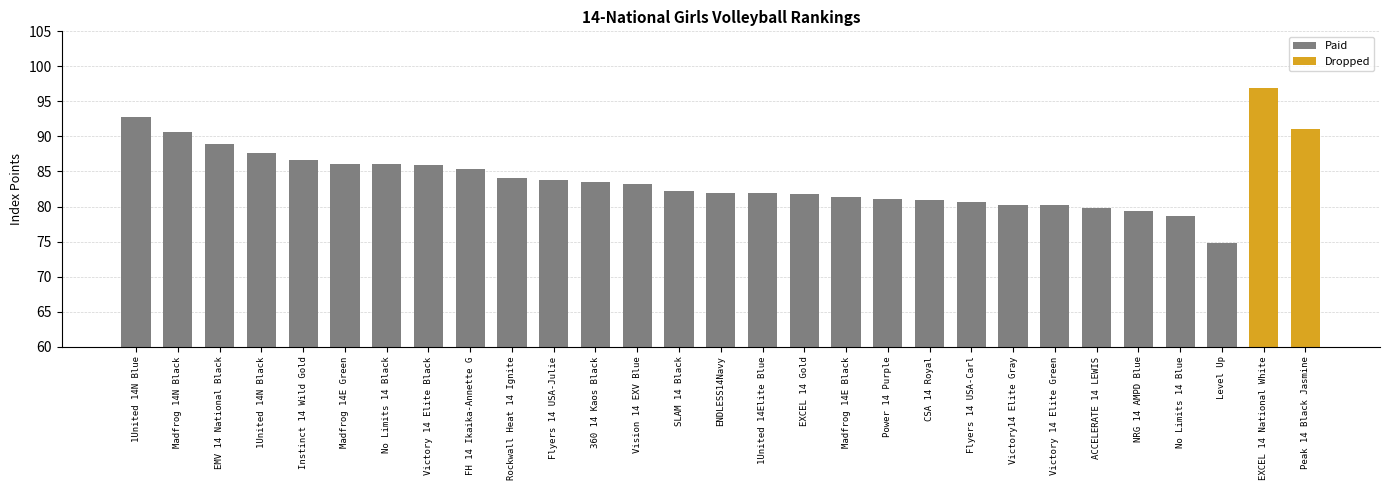

List the labels in order of value, largest first.

EXCEL 14 National White, 1United 14N Blue, Peak 14 Black Jasmine, Madfrog 14N Black, EMV 14 National Black, 1United 14N Black, Instinct 14 Wild Gold, Madfrog 14E Green, No Limits 14 Black, Victory 14 Elite Black, FH 14 Ikaika-Annette G, Rockwall Heat 14 Ignite, Flyers 14 USA-Julie, 360 14 Kaos Black, Vision 14 EXV Blue, SLAM 14 Black, ENDLESS14Navy, 1United 14Elite Blue, EXCEL 14 Gold, Madfrog 14E Black, Power 14 Purple, CSA 14 Royal, Flyers 14 USA-Carl, Victory14 Elite Gray, Victory 14 Elite Green, ACCELERATE 14 LEWIS, NRG 14 AMPD Blue, No Limits 14 Blue, Level Up